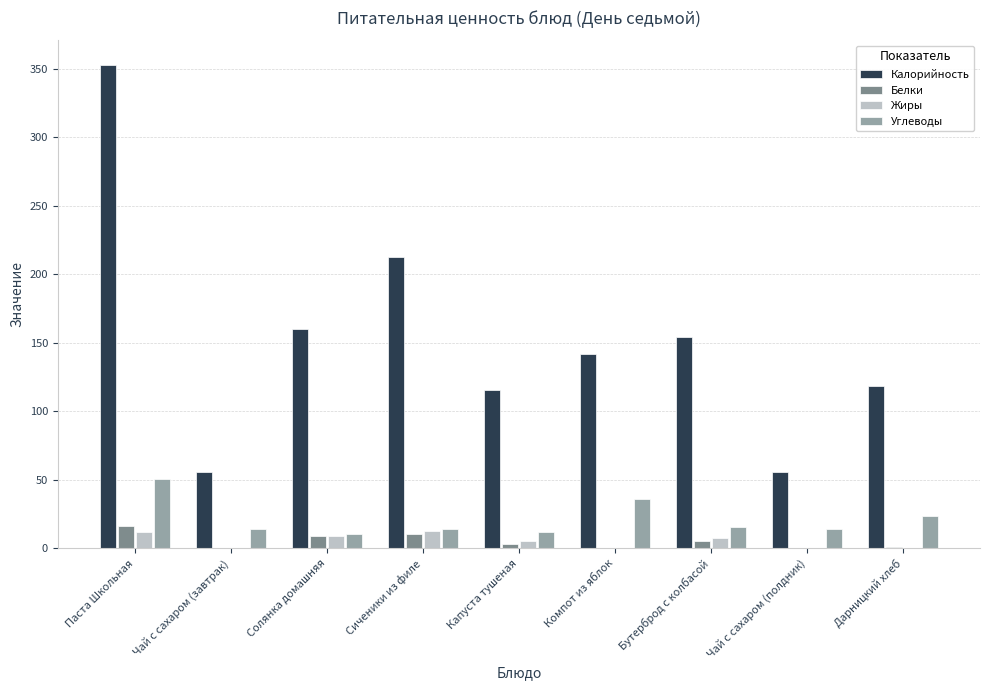

What is the highest value of the Белки series?

16.1